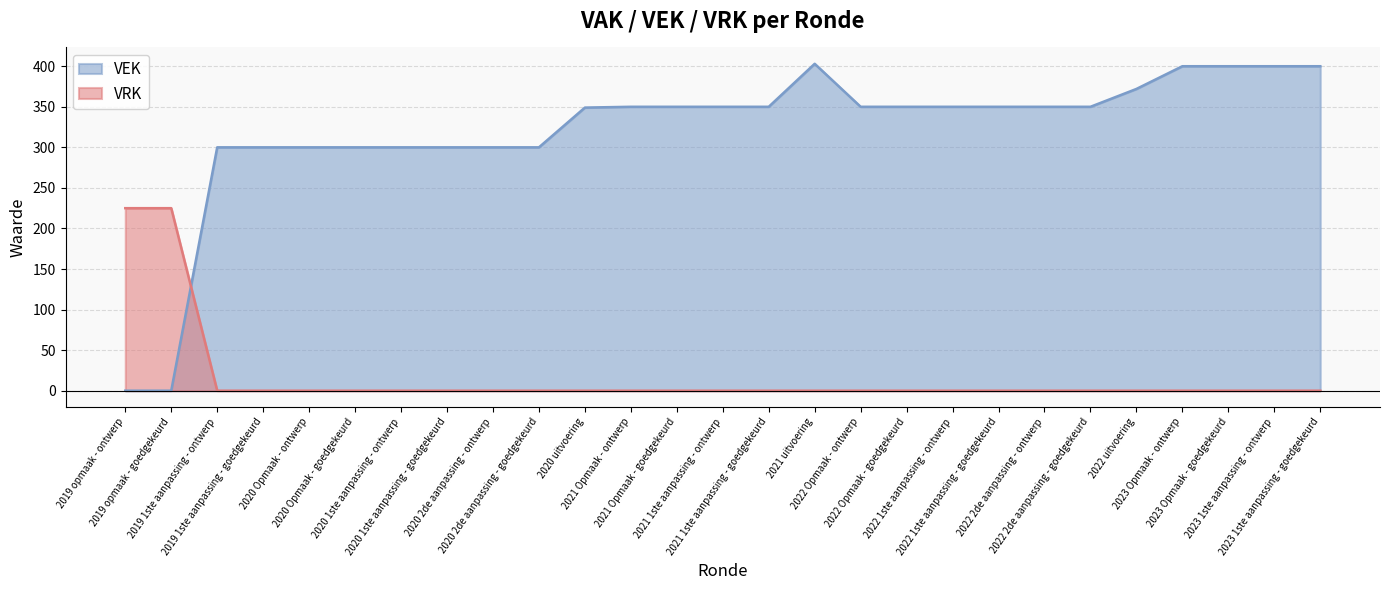

What is the label of the 20th point from the right?

2020 1ste aanpassing - goedgekeurd